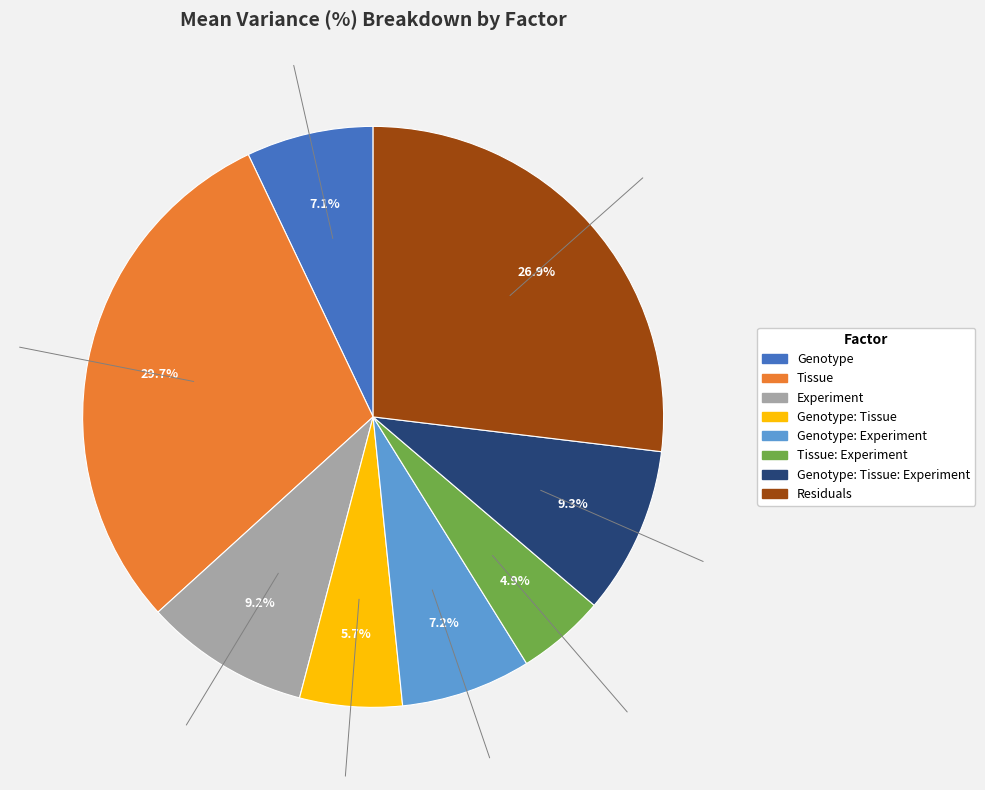

Does any single category account for the majority?

No